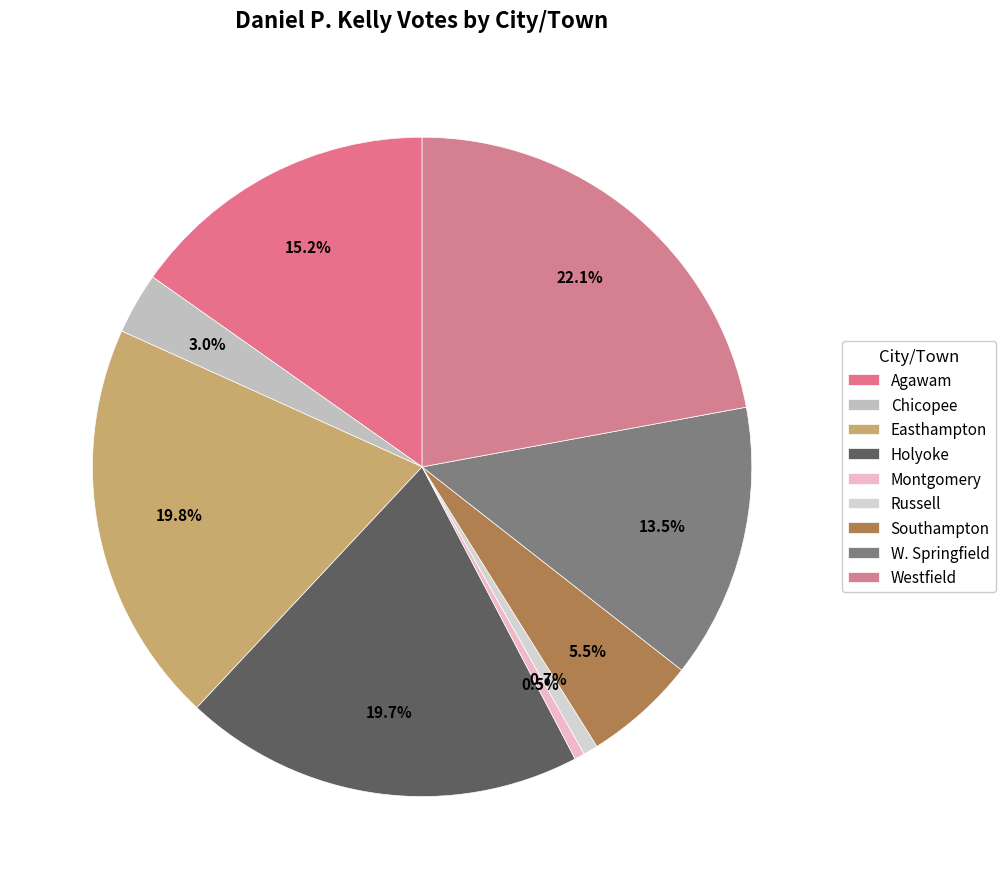

Which has a higher value, Agawam or Russell?

Agawam